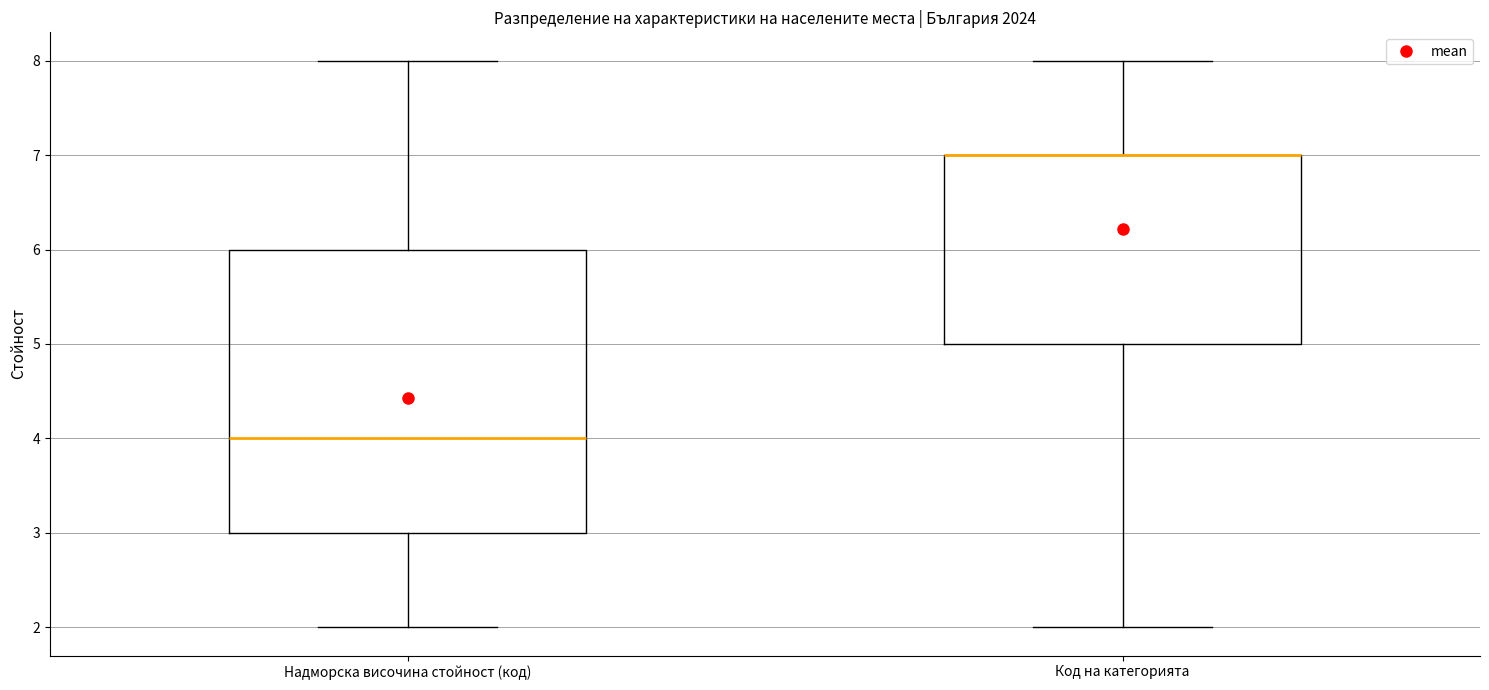

Reading left to right, read every box against the y-axis: the position of its median line, the range the box covers, and the ends of its whiskers. The values are not printed on the chart, so give them approximately, as read against the axis.

Надморска височина стойност (код): median 4, box 3 to 6, whiskers 2 to 8
Код на категорията: median 7 (drawn on the box's upper edge), box 5 to 7, whiskers 2 to 8